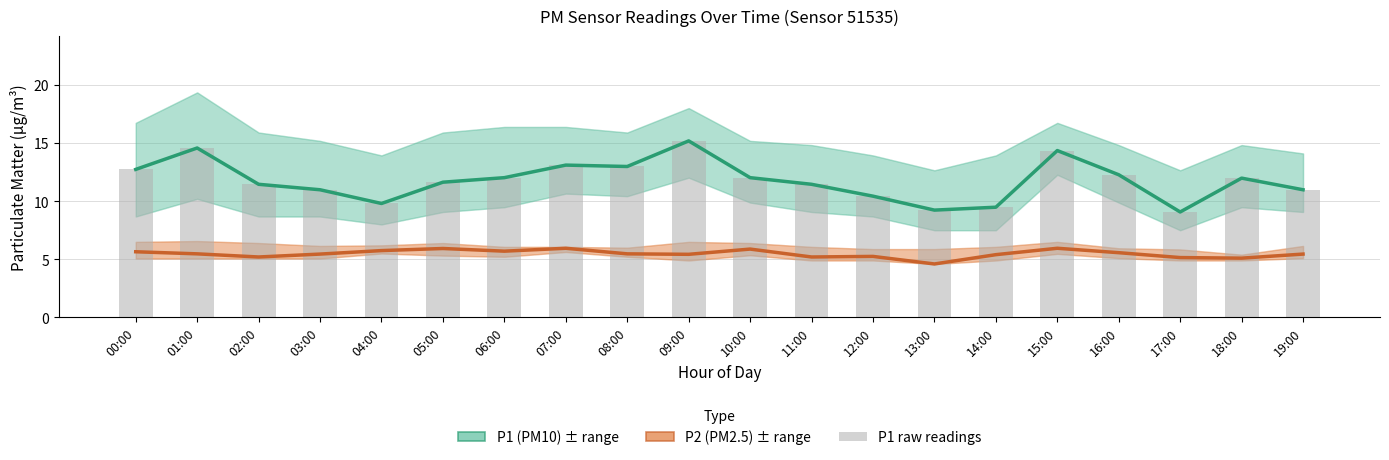

How many values in the P2 (PM2.5) series are below 5?

1